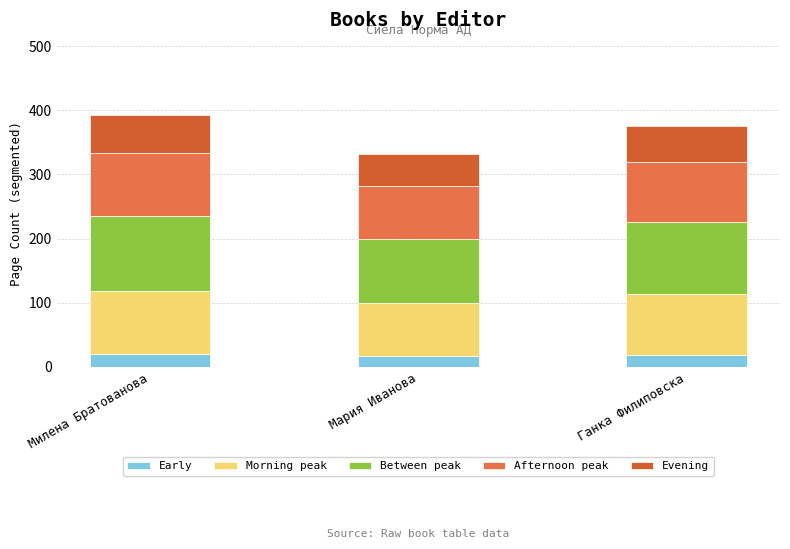

What value does the Afternoon peak series have at Милена Братованова?

98.0